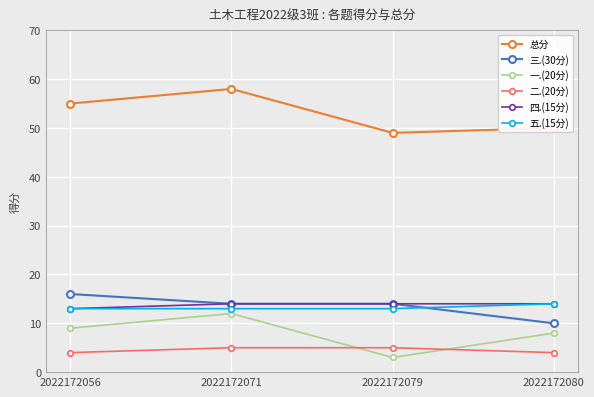

What is the spread (max minus min) of values at 2022172056?

51